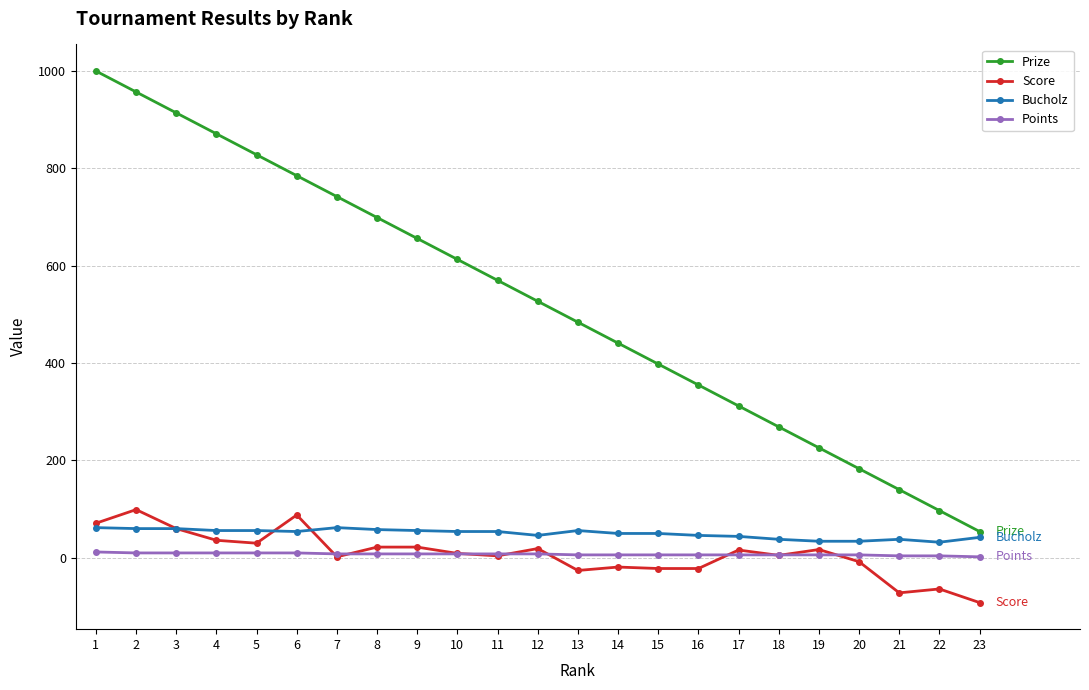

Is it true that Prize equals 269 at 18?

True